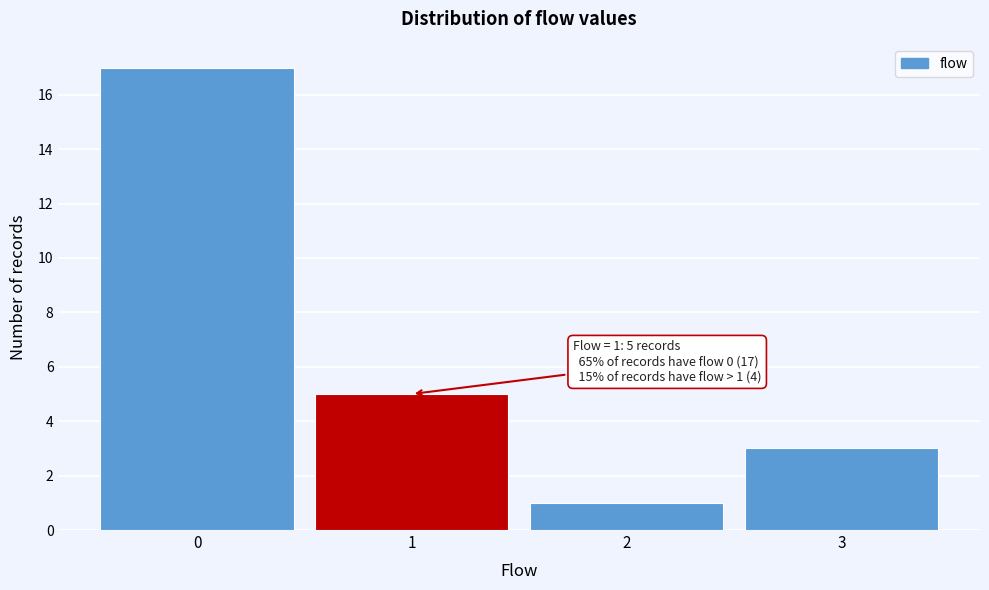

Reading right to left, what are all the values shown in this chart?

3	1	5	17